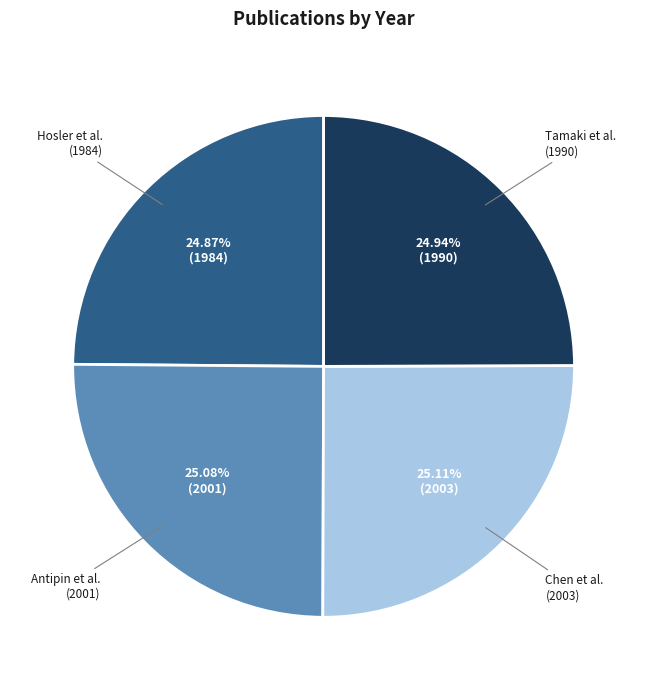

Is the sum of Hosler et al. (1984) and Tamaki et al. (1990) greater than half?

No